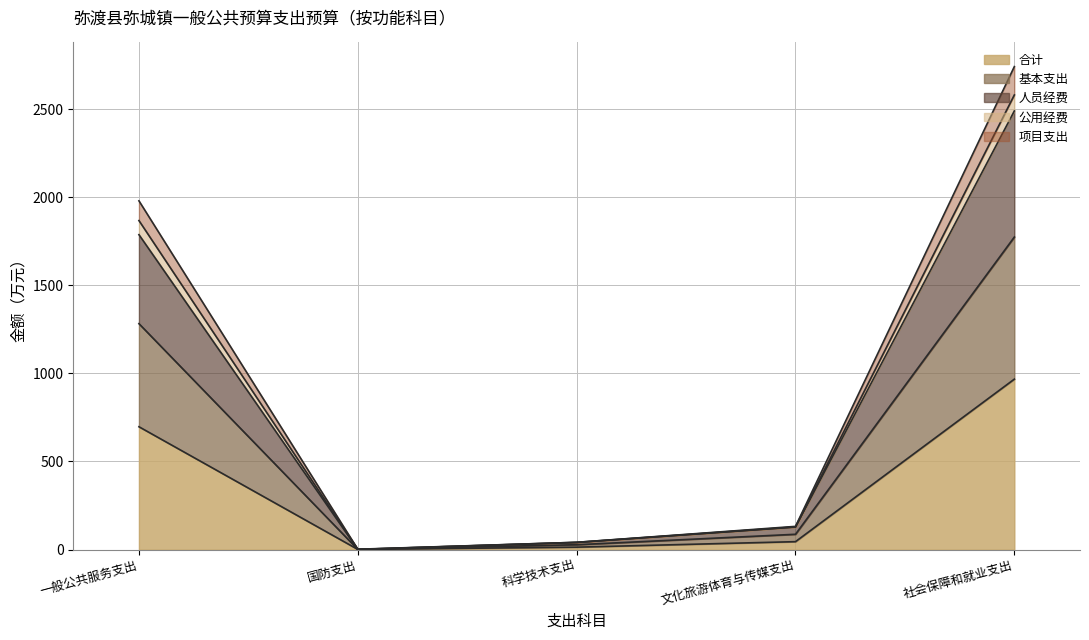

Between 一般公共服务支出 and 国防支出, which is larger?

一般公共服务支出